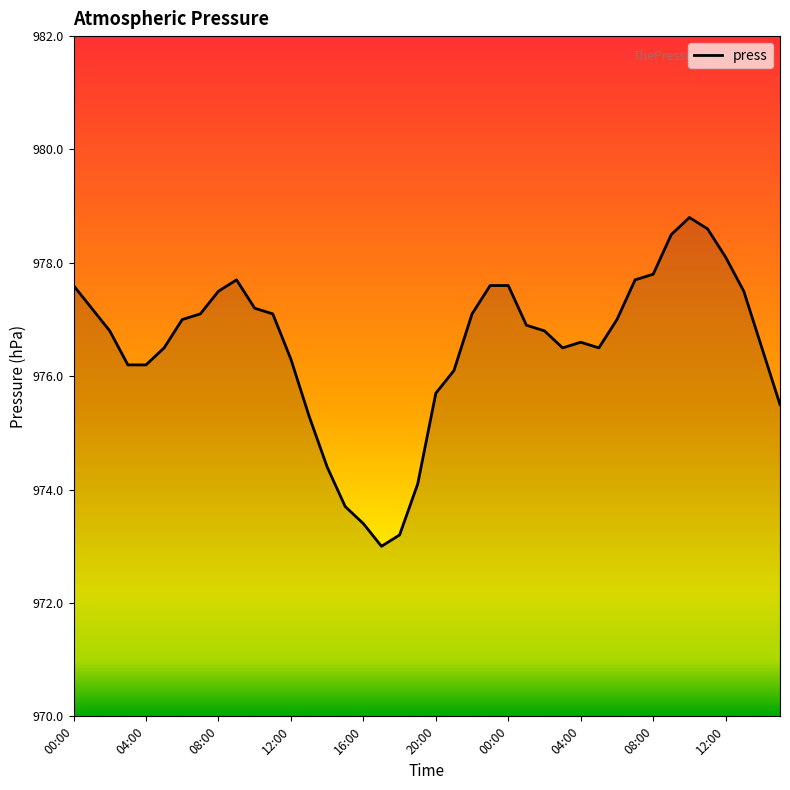

What is the greatest value displayed?

978.8